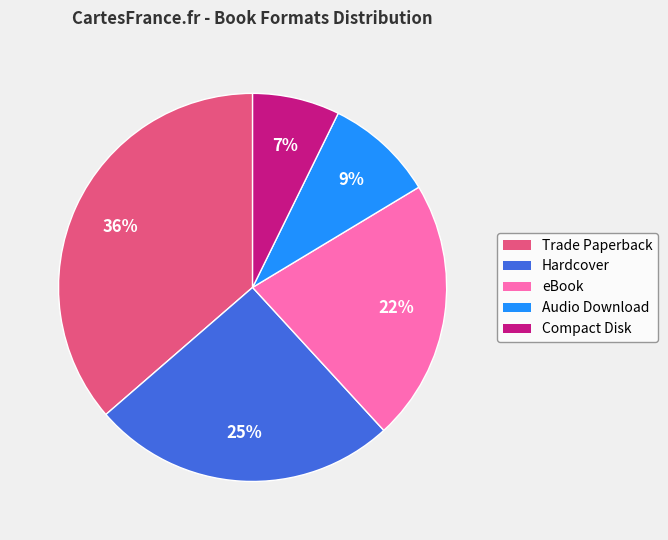

To the nearest percent, what percentage of the pie is Compact Disk?

7%